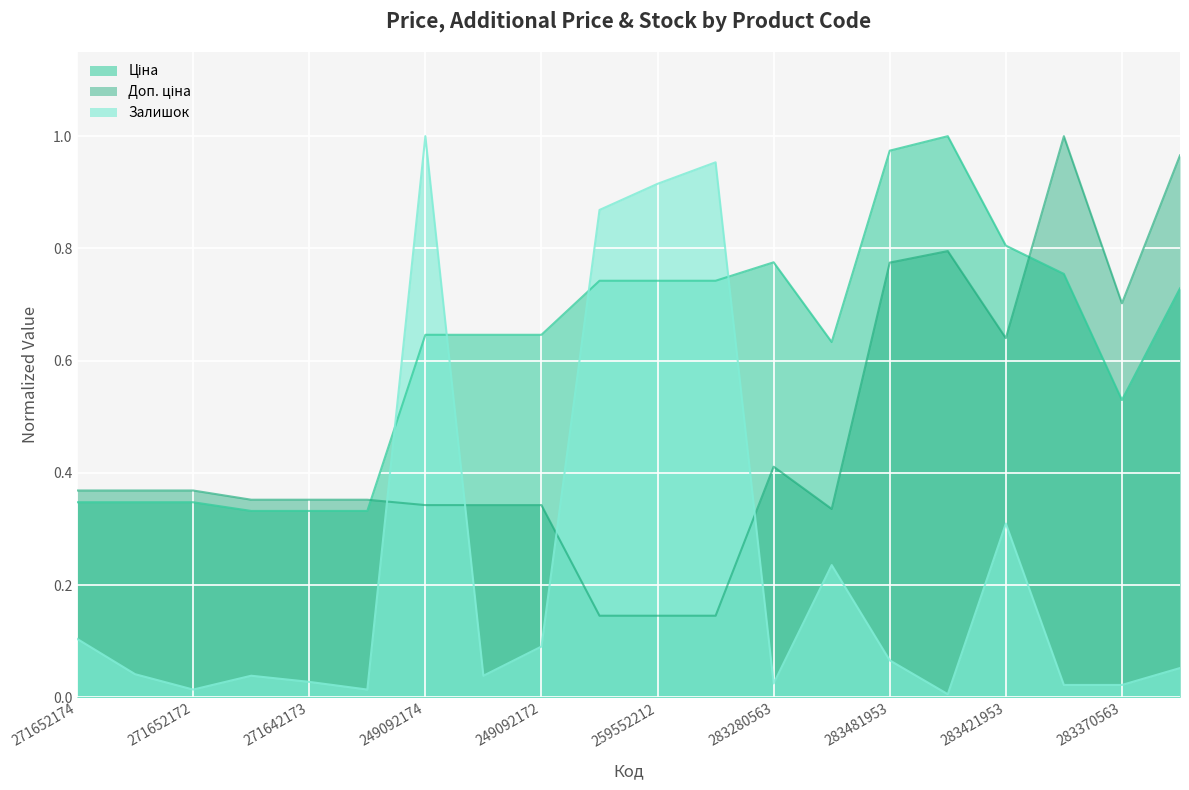

What is the average value of the Залишок series?

0.2